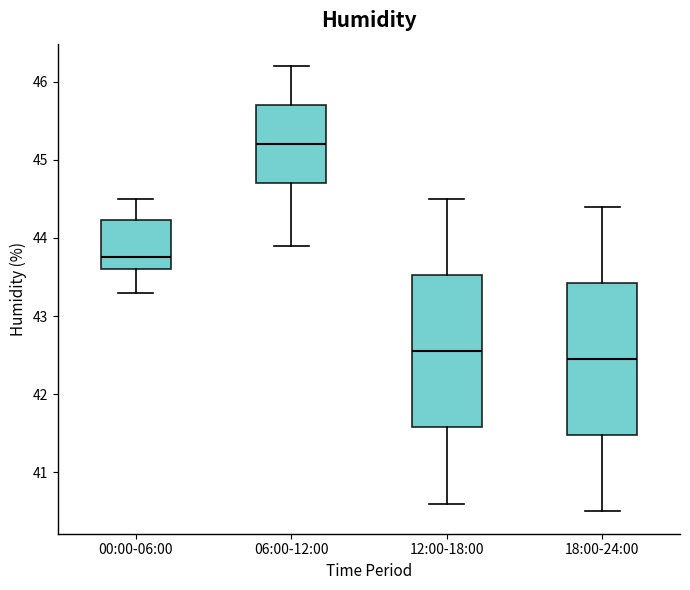

Reading left to right, read every box against the y-axis: the position of its median line, the range the box covers, and the ends of its whiskers. The values are not printed on the chart, so give them approximately, as read against the axis.

00:00-06:00: median 43.8, box 43.6 to 44.2, whiskers 43.3 to 44.5
06:00-12:00: median 45.2, box 44.7 to 45.7, whiskers 43.9 to 46.2
12:00-18:00: median 42.6, box 41.6 to 43.5, whiskers 40.6 to 44.5
18:00-24:00: median 42.5, box 41.5 to 43.4, whiskers 40.5 to 44.4